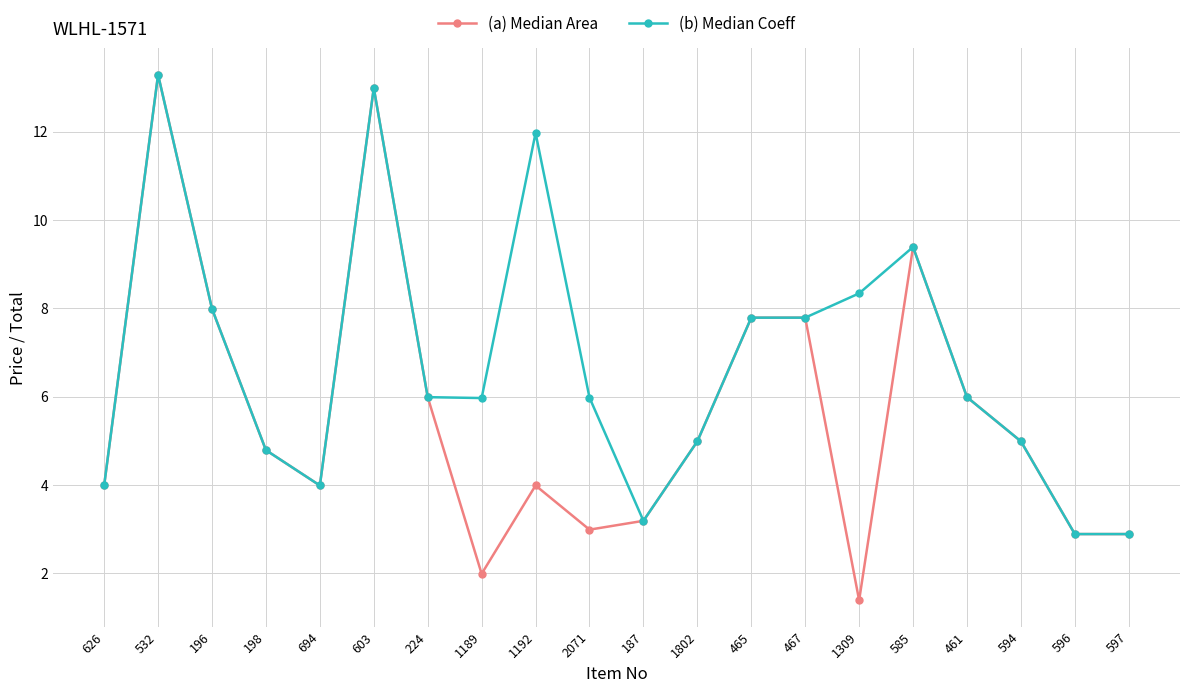

Which series has the largest total across all categories?

(b) Median Coeff